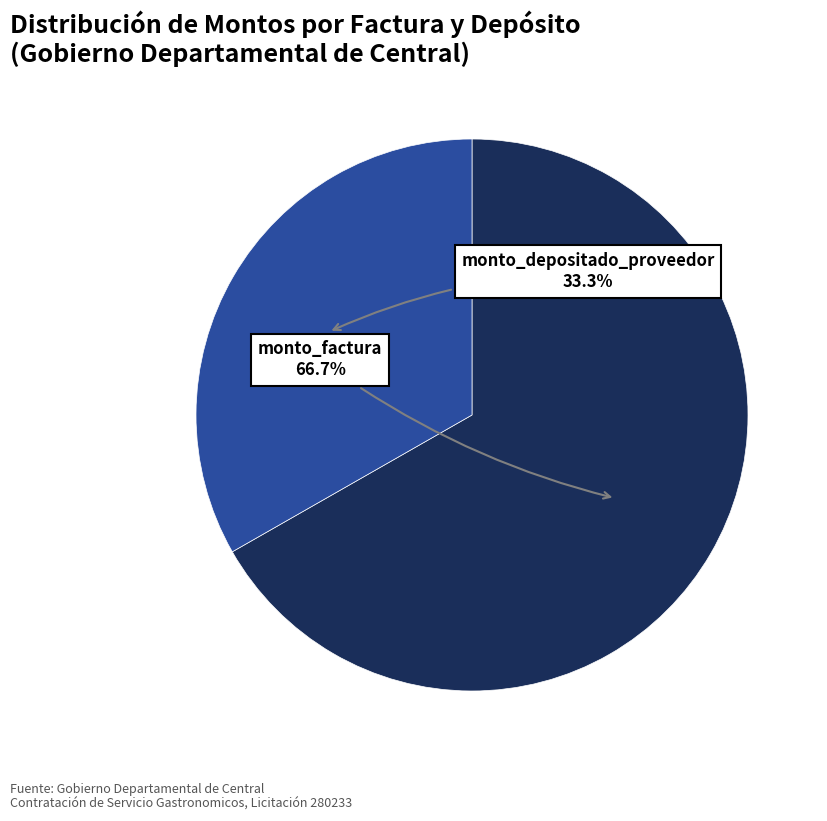

How many slices are in this pie chart?

2